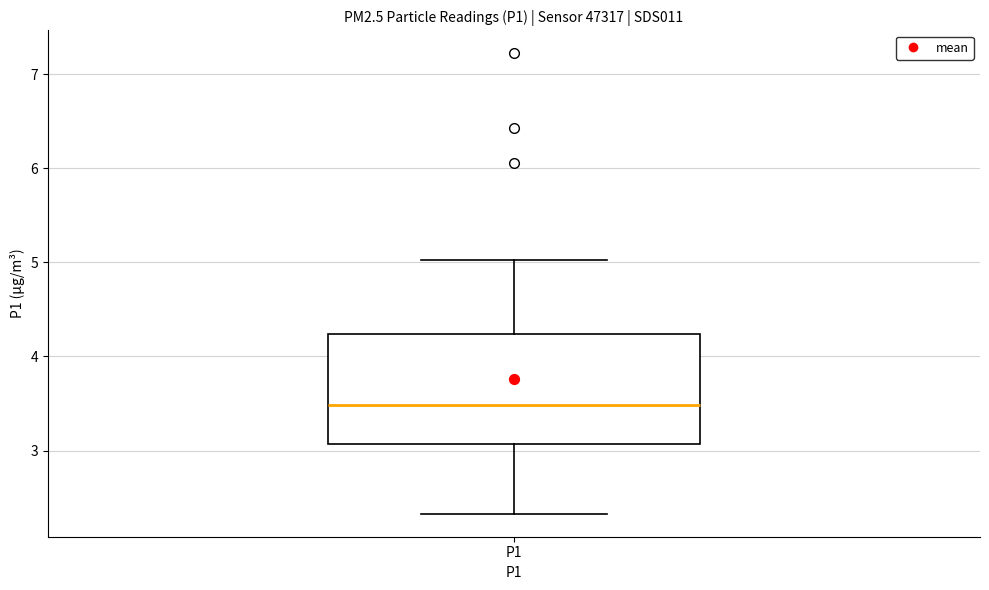

Where does the median line of the box for P1 sit on the y-axis? The values are not printed on the chart, so give them approximately, as read against the axis.

3.5